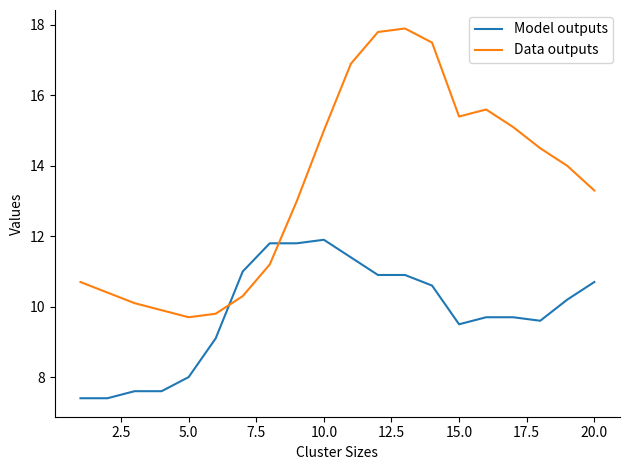

How many lines are shown in the chart?

2